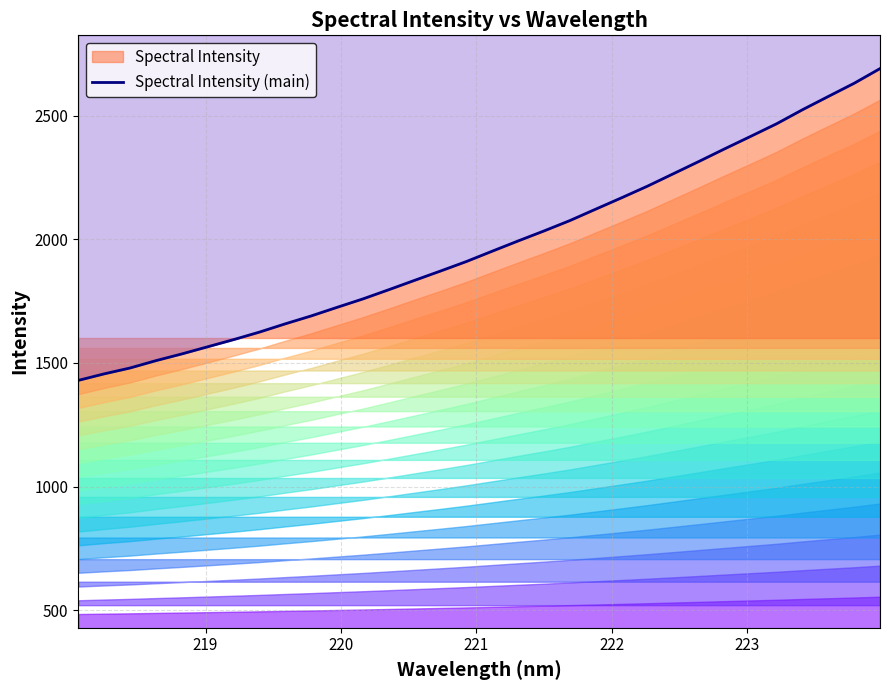

The value at 24 is 567.4. True or false?

False